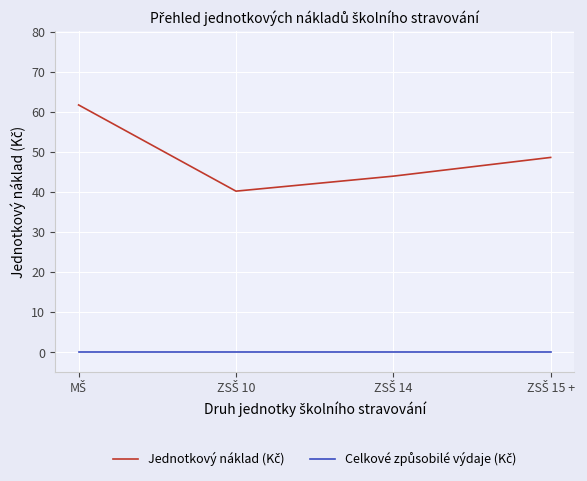

What is the greatest value displayed?

61.7